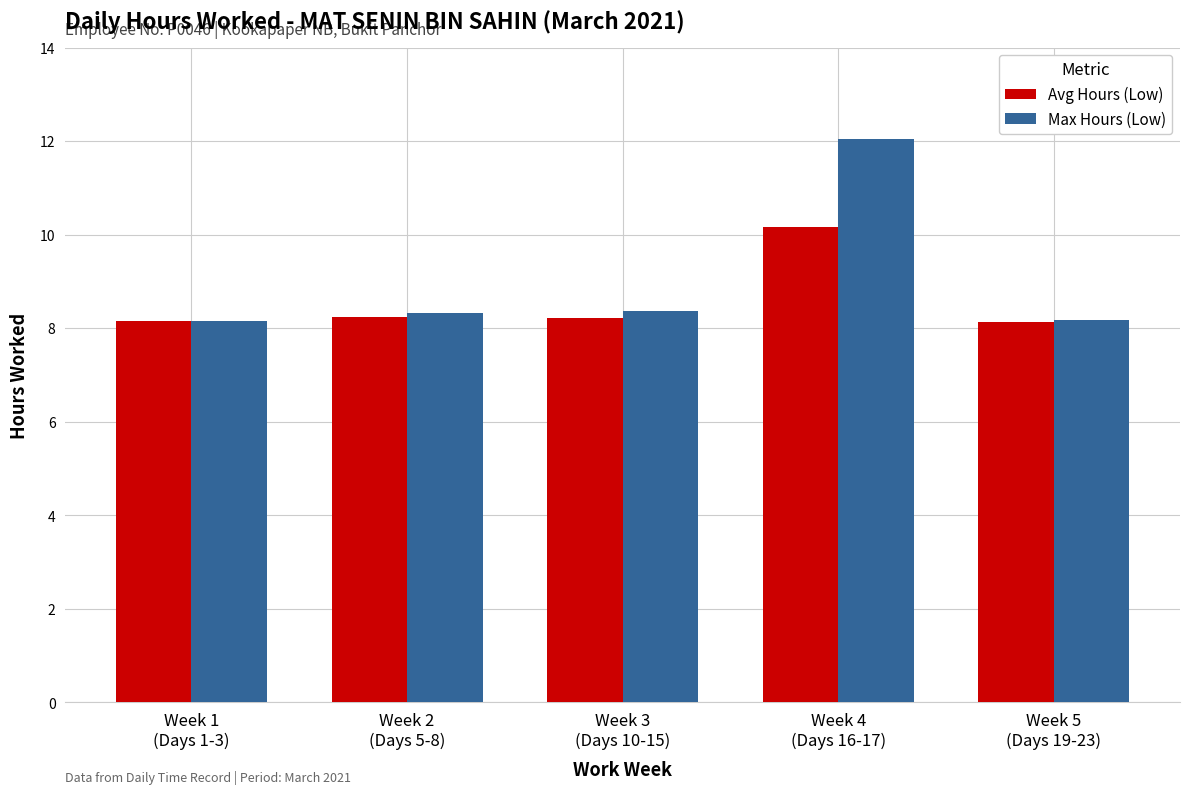

What is the label of the 1st bar from the left?

Week 1
(Days 1-3)